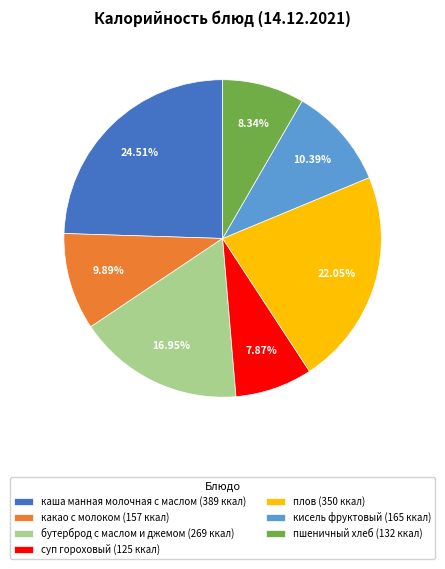

Combined, what portion of the pie is какао с молоком and пшеничный хлеб?

18.2%